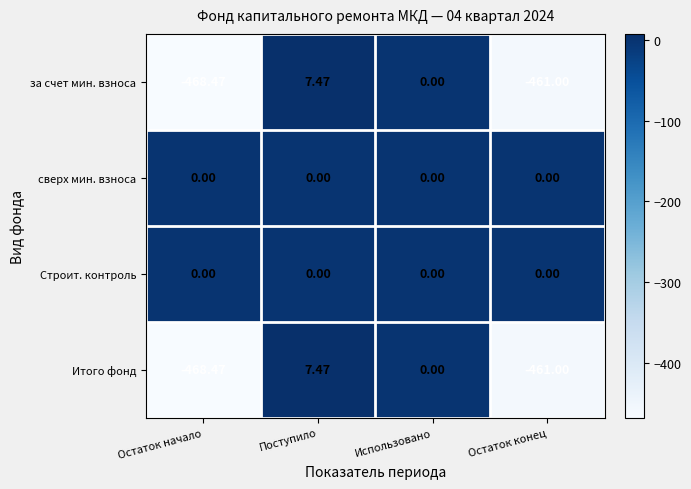

What is the spread (max minus min) of values at Остаток начало?

468.5